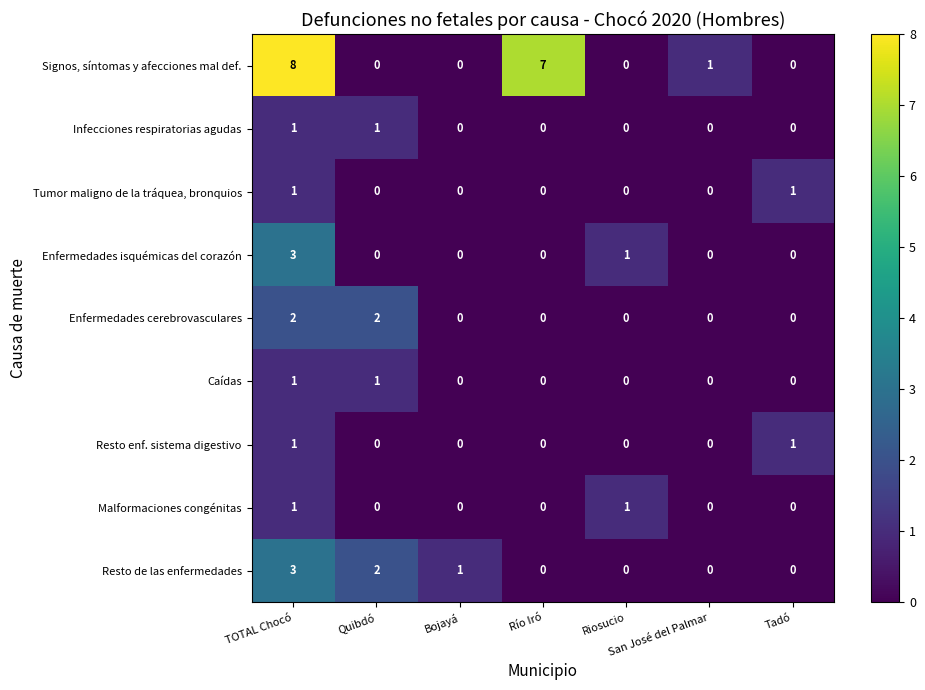

Is it true that Enfermedades isquémicas del corazón equals 0 at Tadó?

True